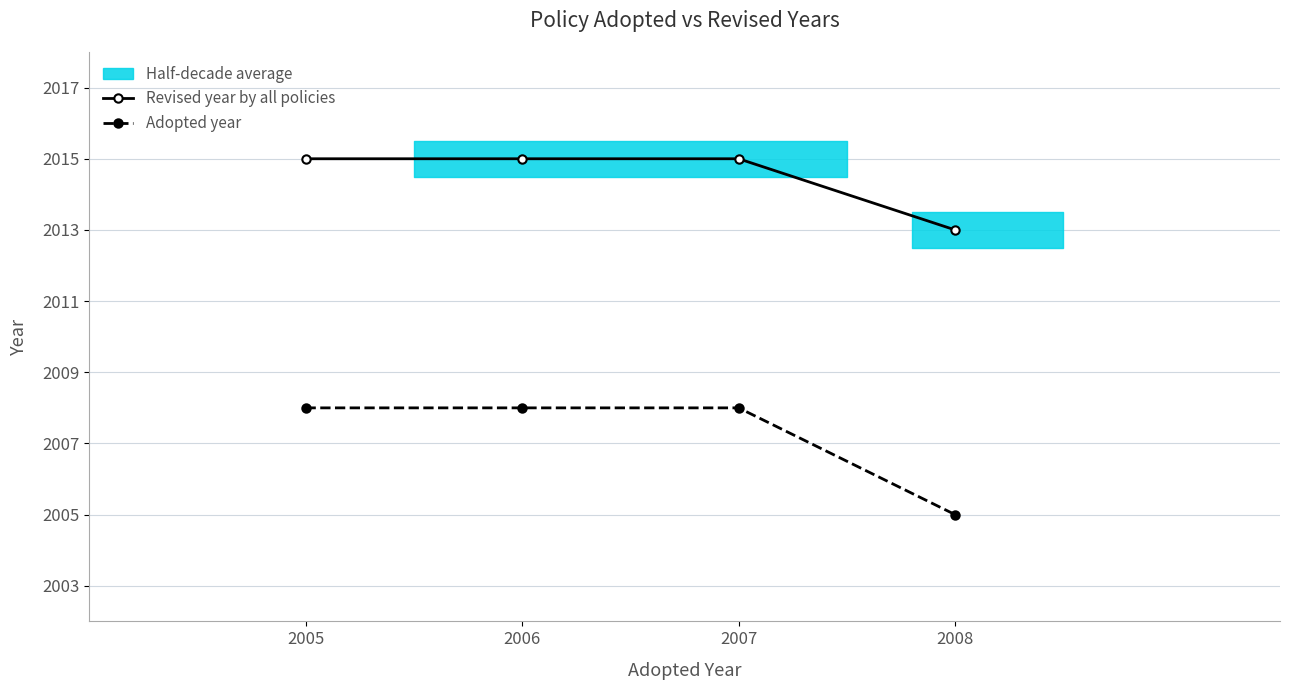

True or false: Revised year by all policies and Adopted year intersect in this chart.

False